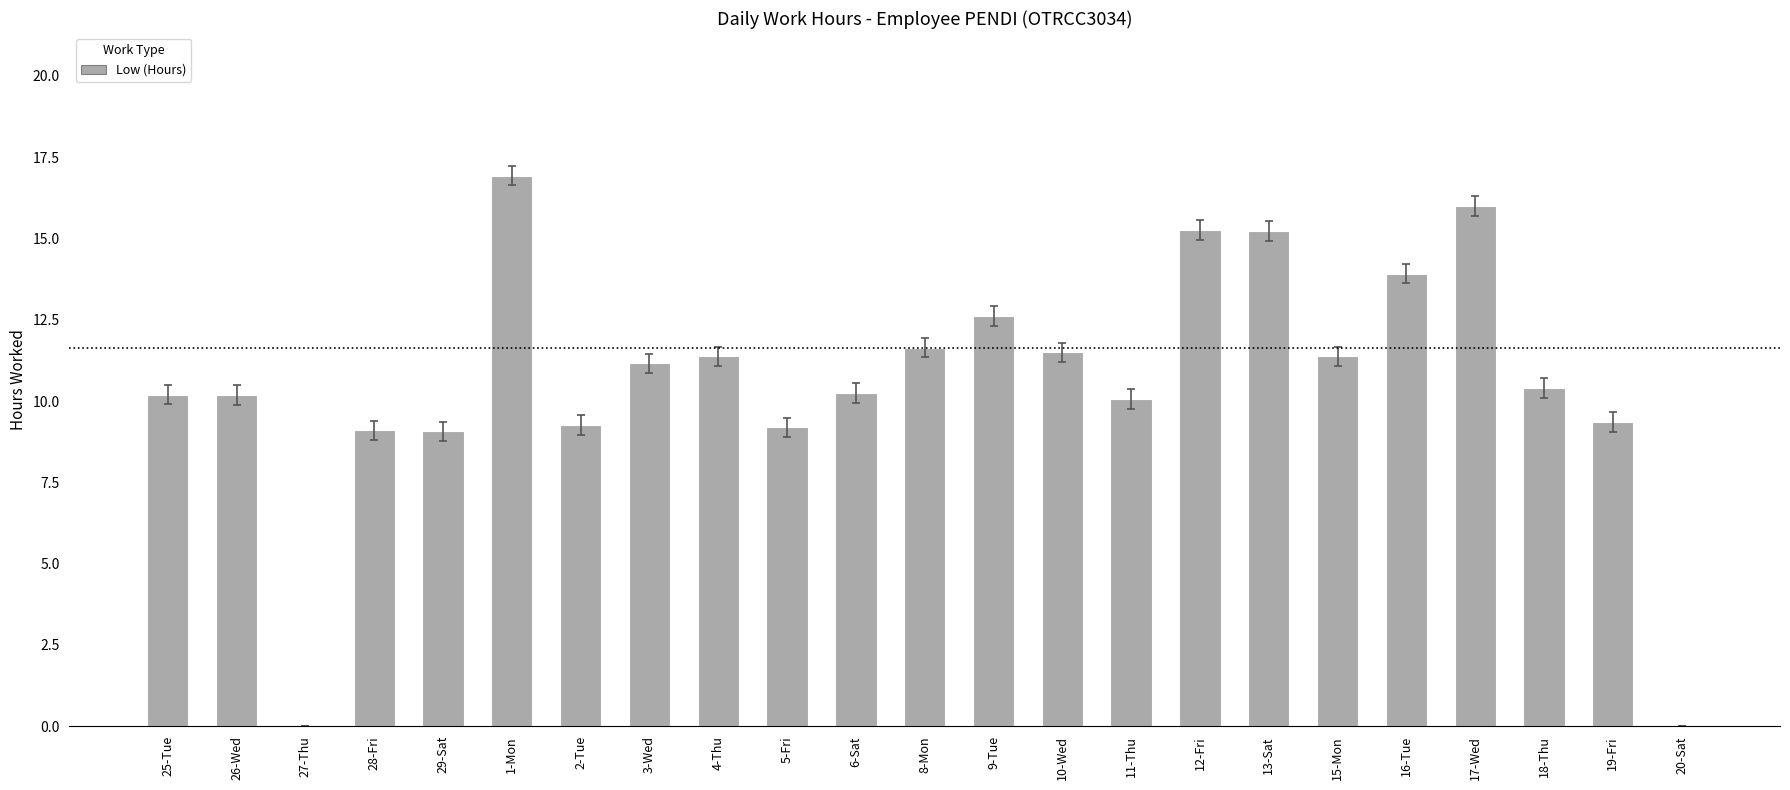

What is the sum of the values at 4-Thu and 6-Sat?

21.6